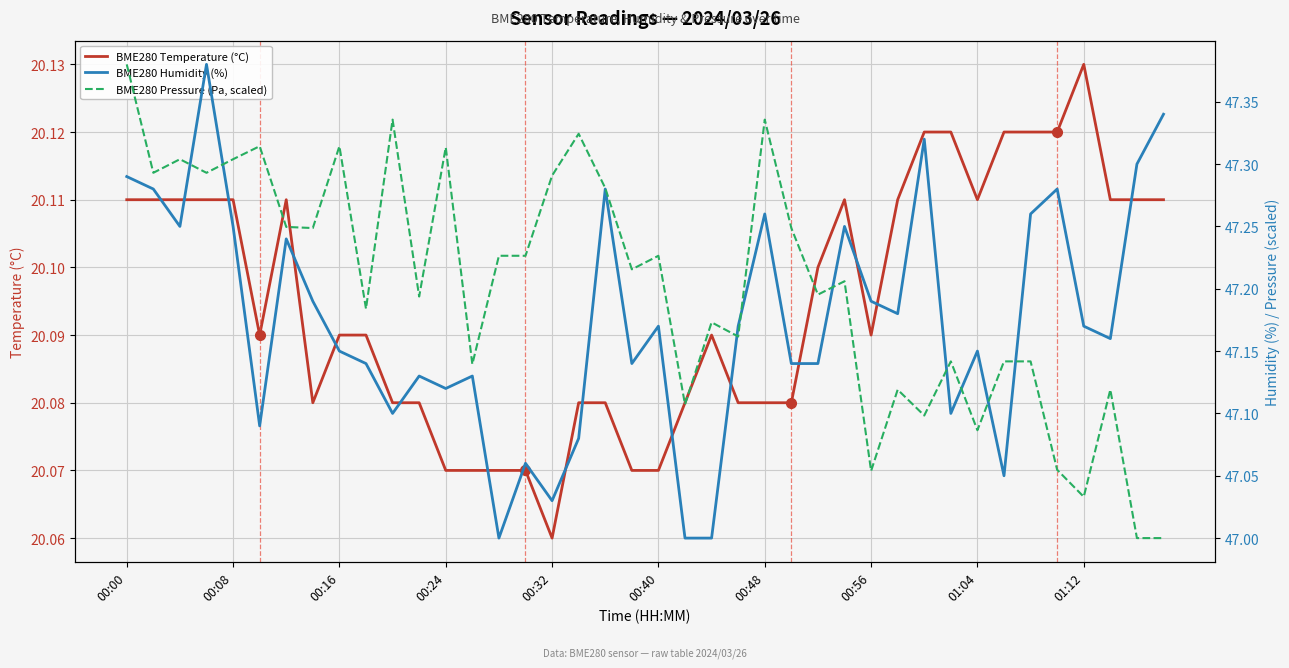

True or false: BME280 Temperature (°C) and BME280 Pressure (Pa, scaled) cross at least once.

False